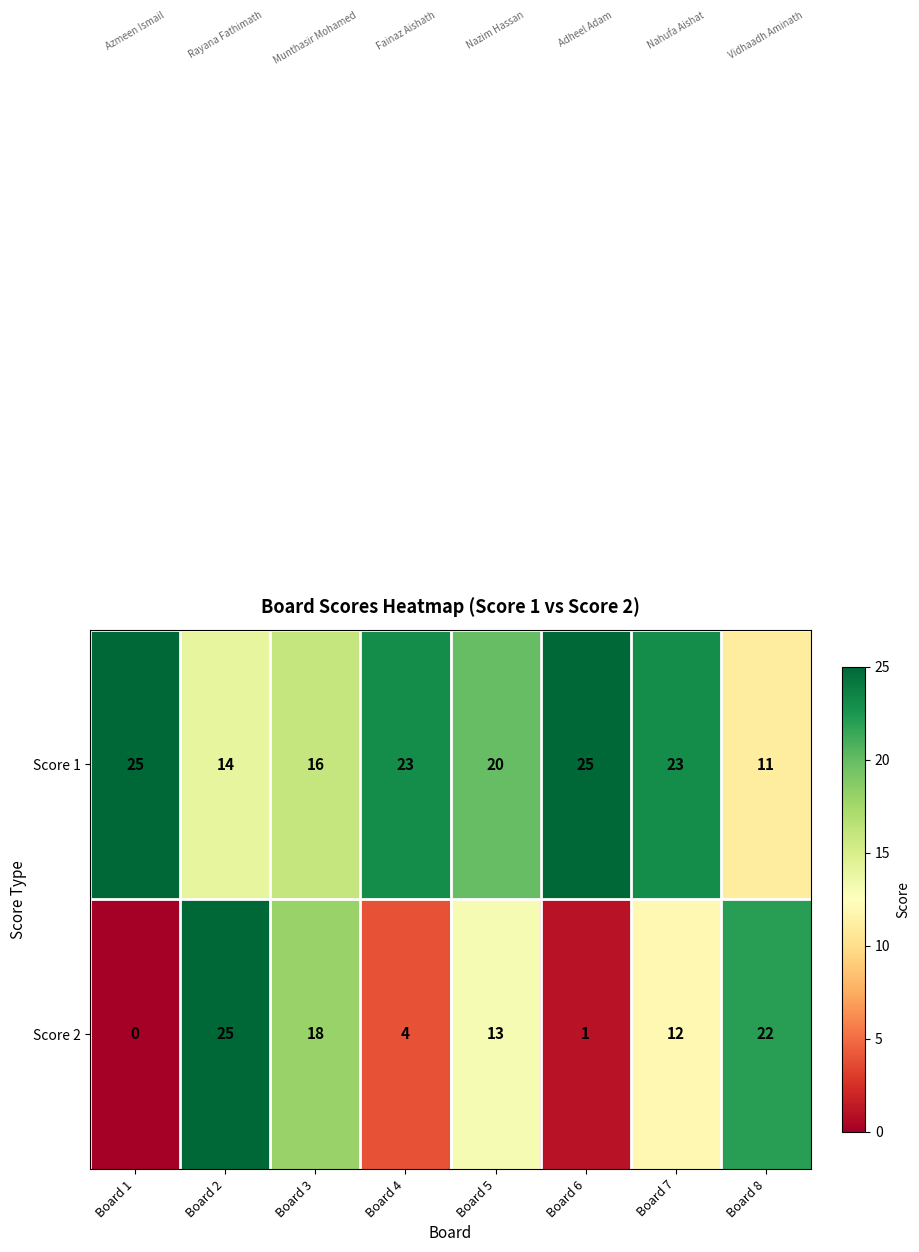

The value of Score 2 at Board 5 is 13. True or false?

True